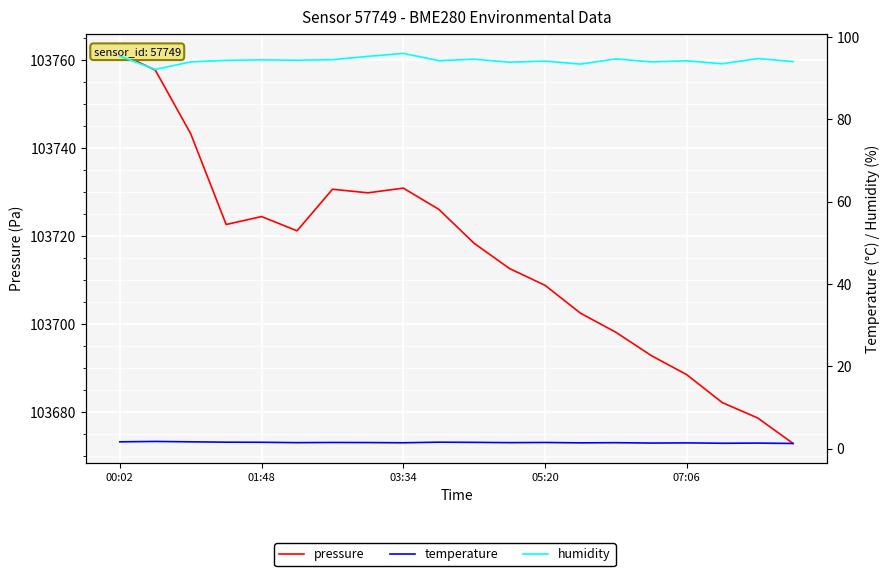

What is the value of the pressure point at the 20th from the left?

103672.8